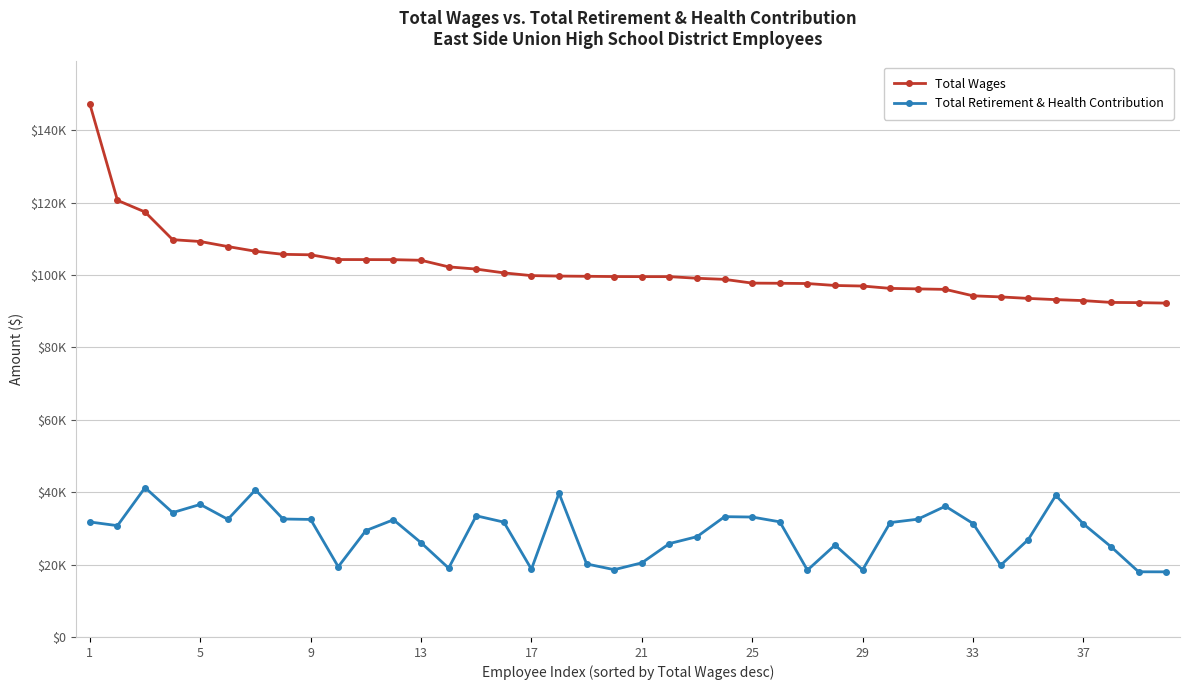

Is this an area chart (filled region under the line)?

No